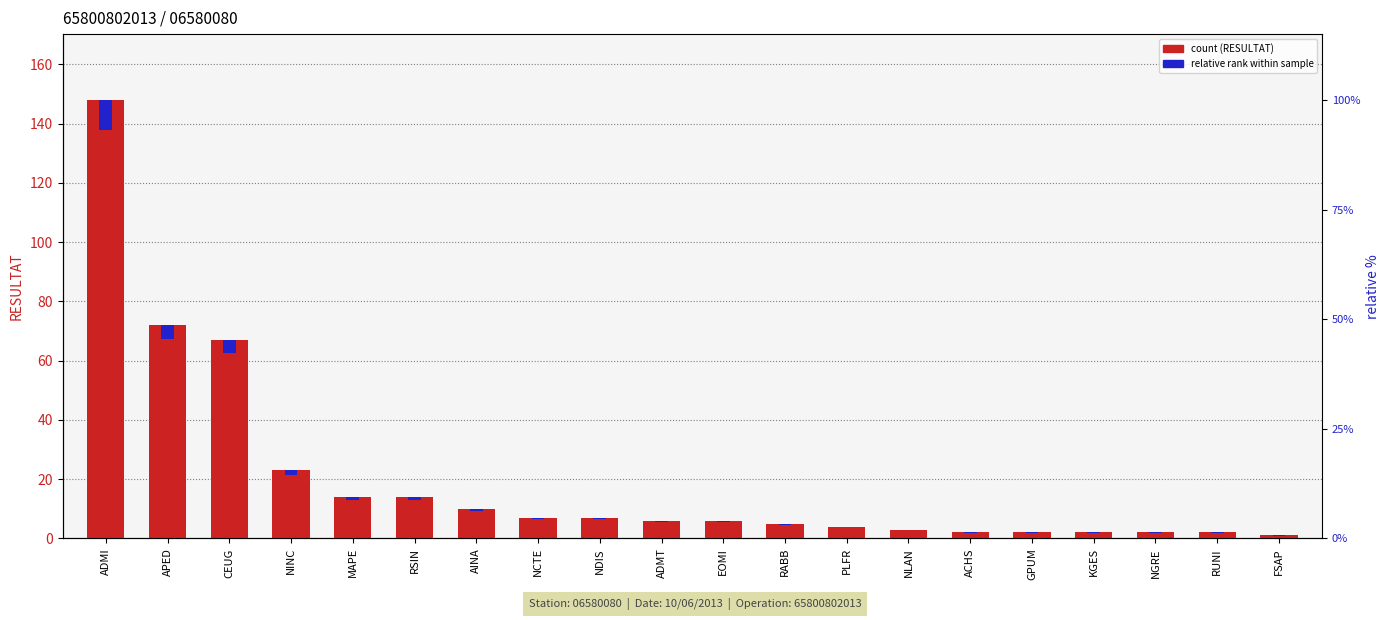

What is the greatest value displayed?

148.0